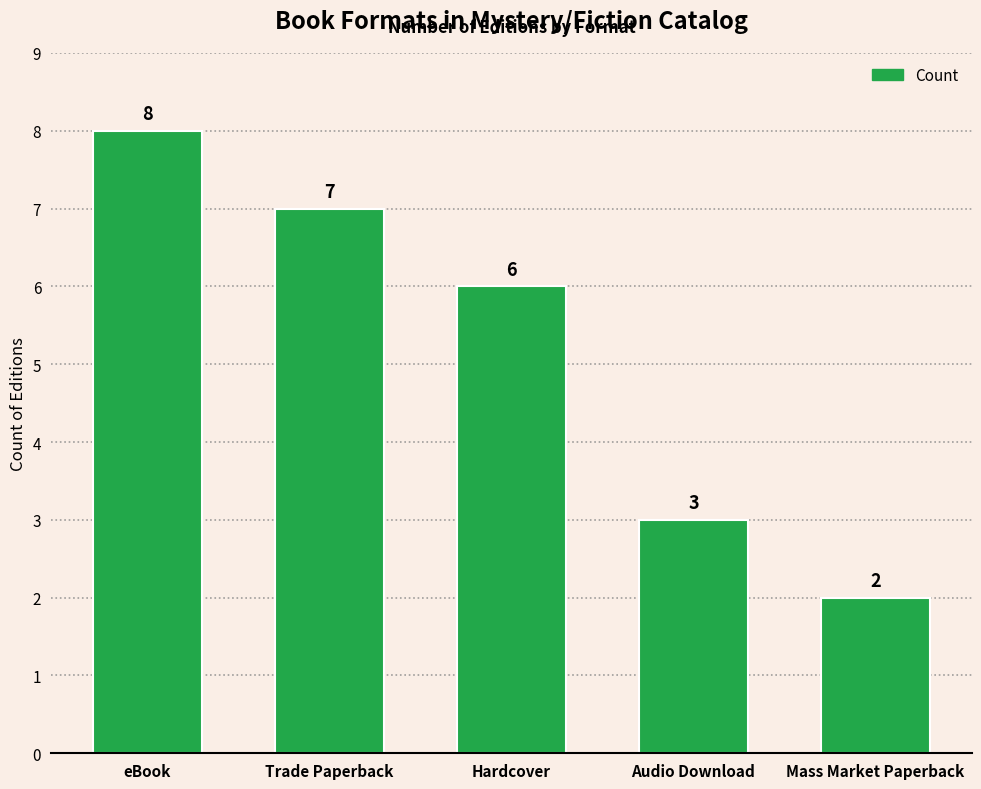

List the labels in order of value, smallest first.

Mass Market Paperback, Audio Download, Hardcover, Trade Paperback, eBook